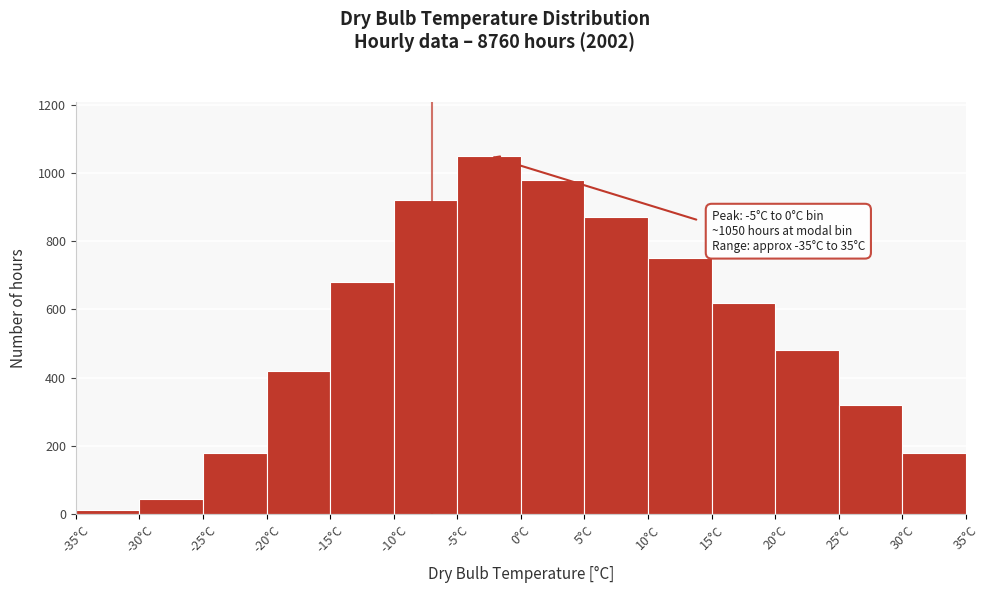

Which range on the x-axis has the tallest bar?

-5 to 0